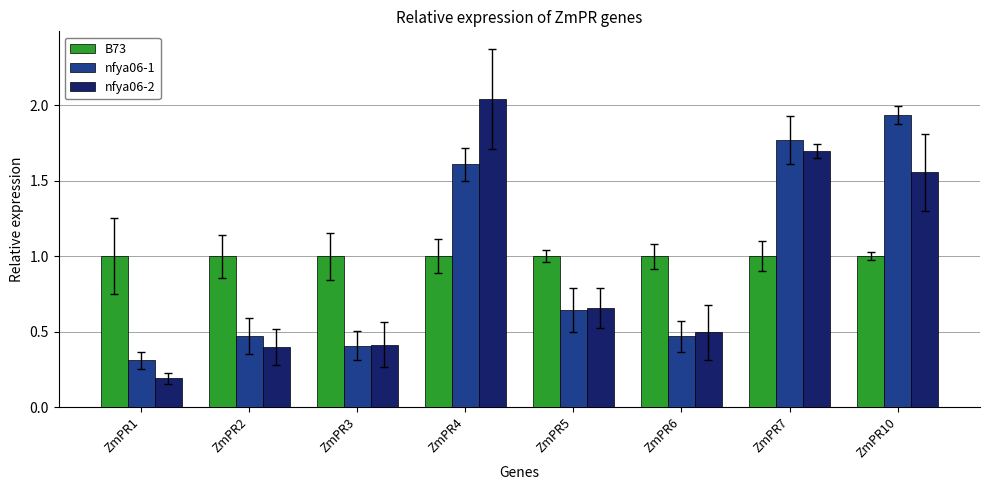

What is the difference between the nfya06-2 values at ZmPR5 and ZmPR3?

0.2